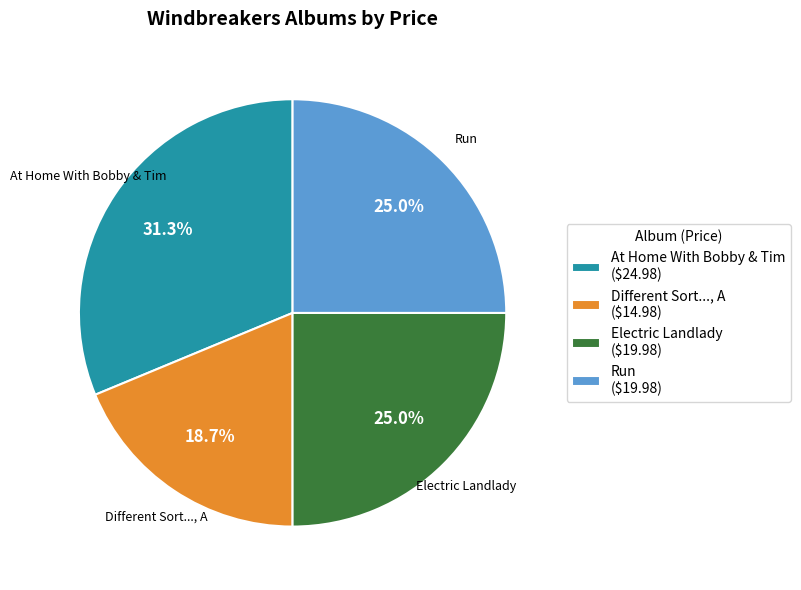

Approximately how many times larger is the value at Run compared to At Home With Bobby & Tim?

0.8